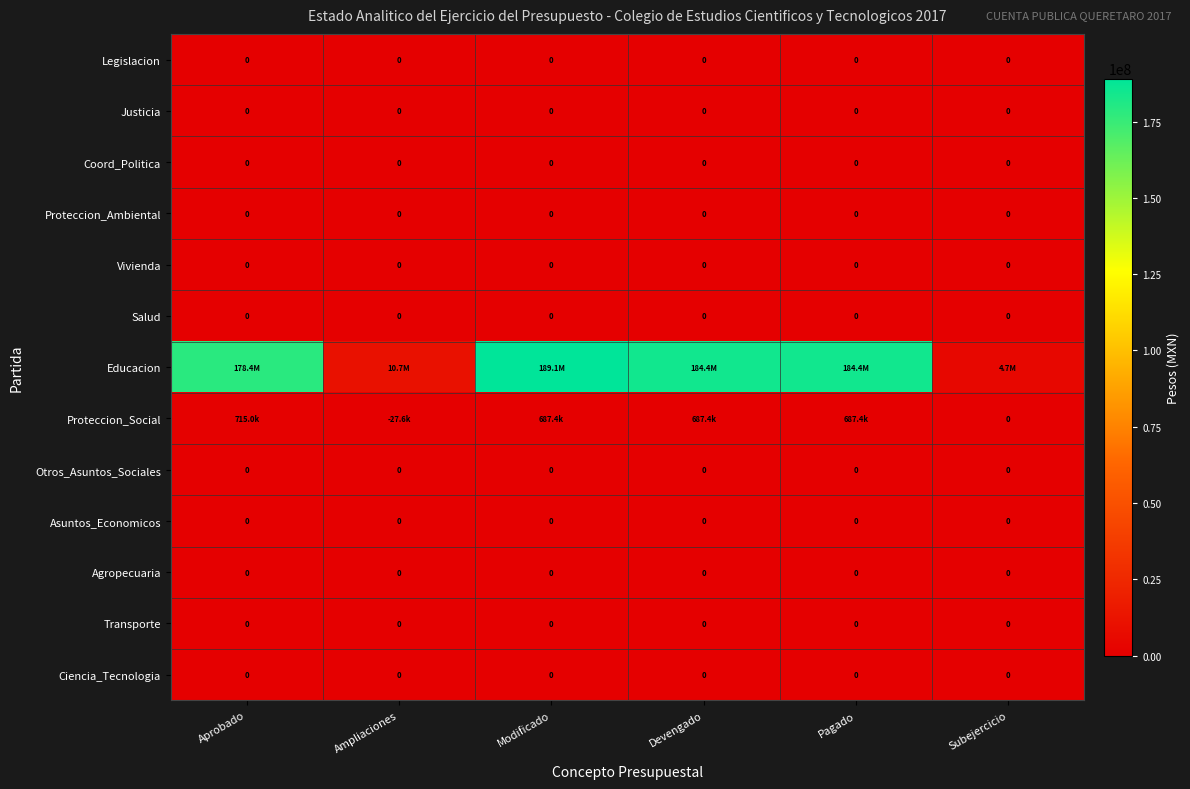

Which category has the highest value across all series?

Modificado